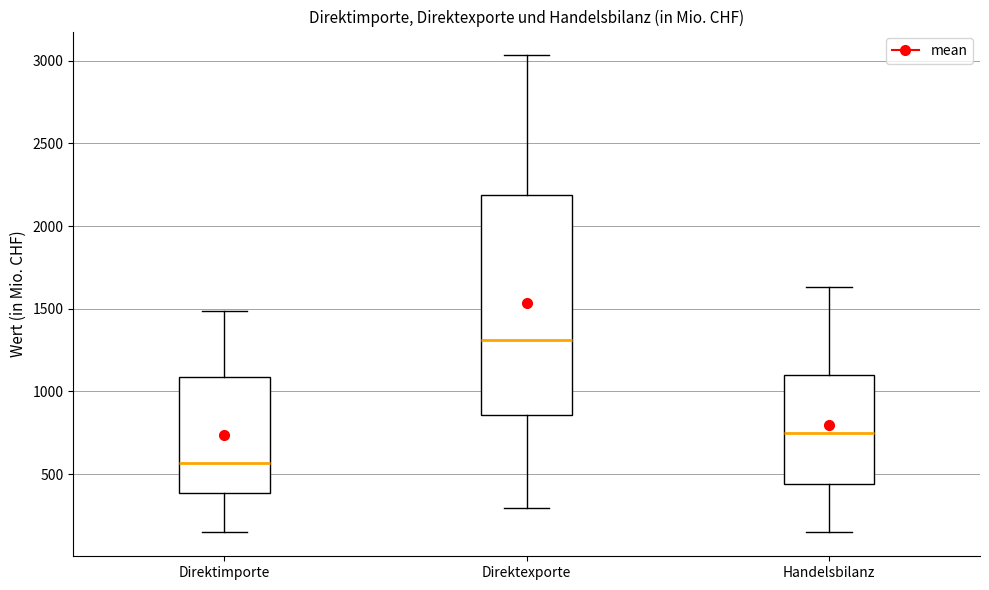

Reading left to right, read every box against the y-axis: the position of its median line, the range the box covers, and the ends of its whiskers. The values are not printed on the chart, so give them approximately, as read against the axis.

Direktimporte: median 550, box 400 to 1100, whiskers 150 to 1500
Direktexporte: median 1300, box 850 to 2200, whiskers 300 to 3050
Handelsbilanz: median 750, box 450 to 1100, whiskers 150 to 1650